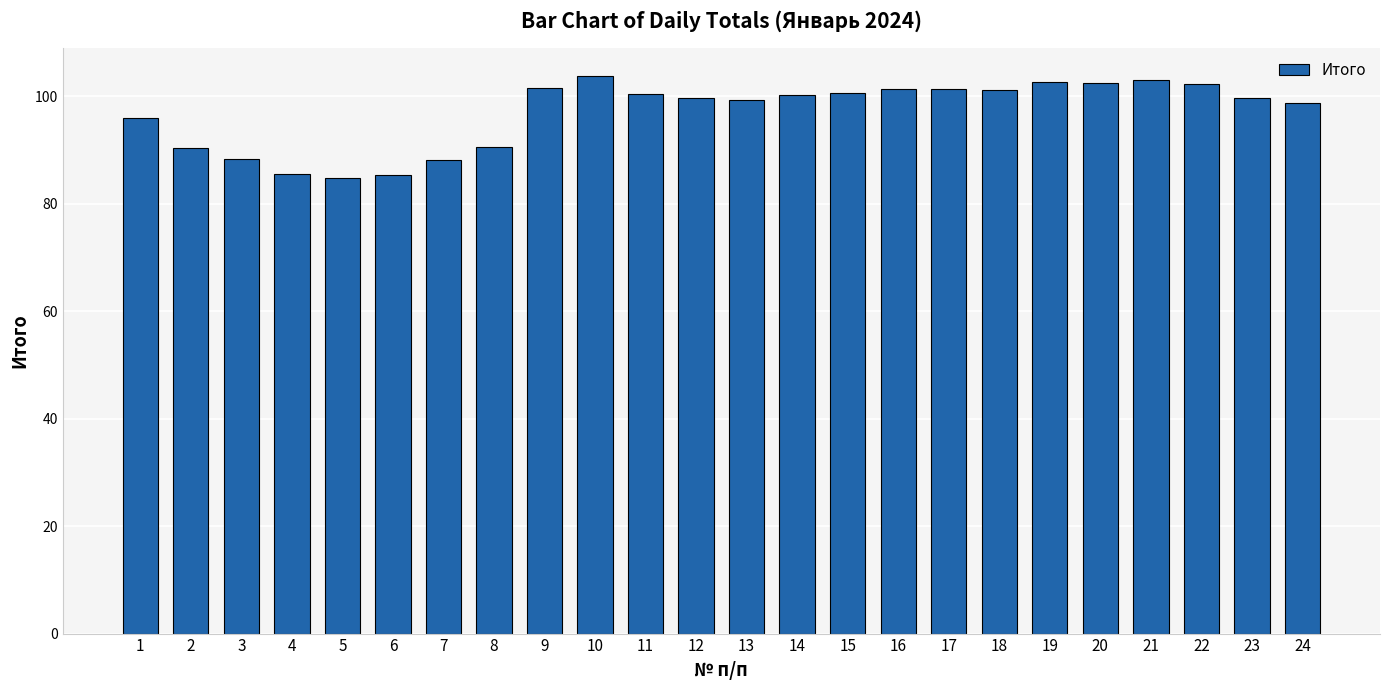

Are the bars horizontal?

No